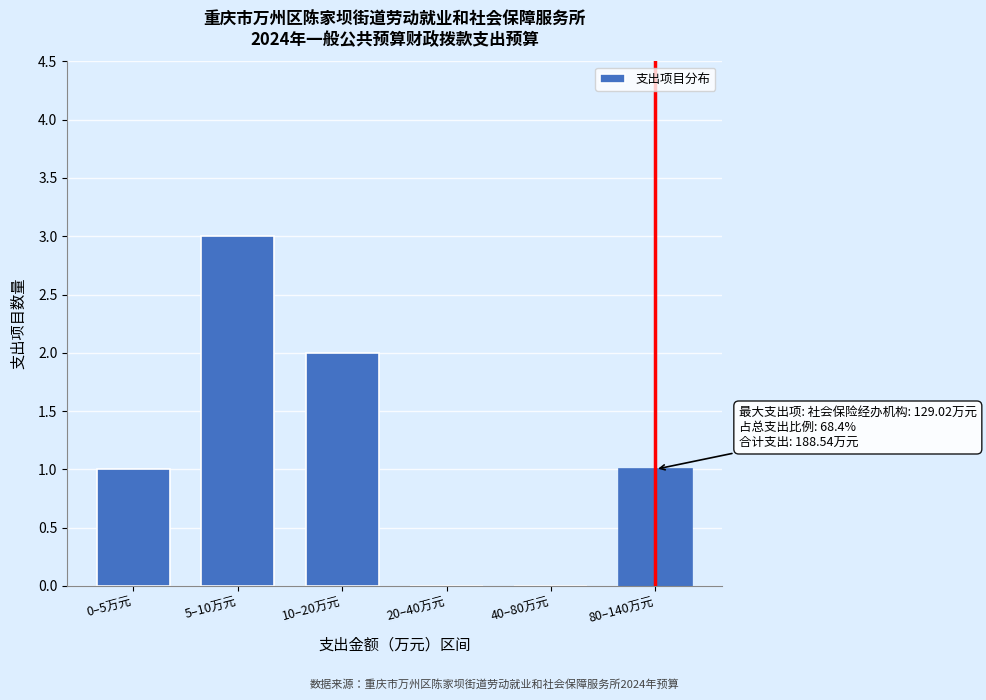

Reading left to right, transcribe all the data shown in this chart.

0–5万元=1	5–10万元=3	10–20万元=2	20–40万元=0	40–80万元=0	80–140万元=1